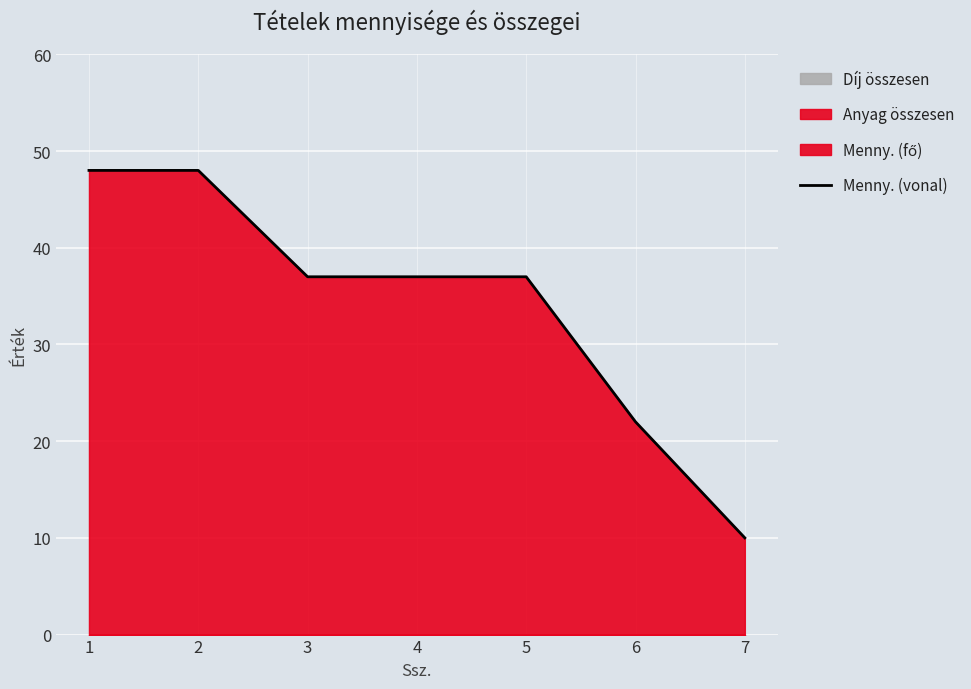

True or false: the data has more than 2 interior local peaks.

False